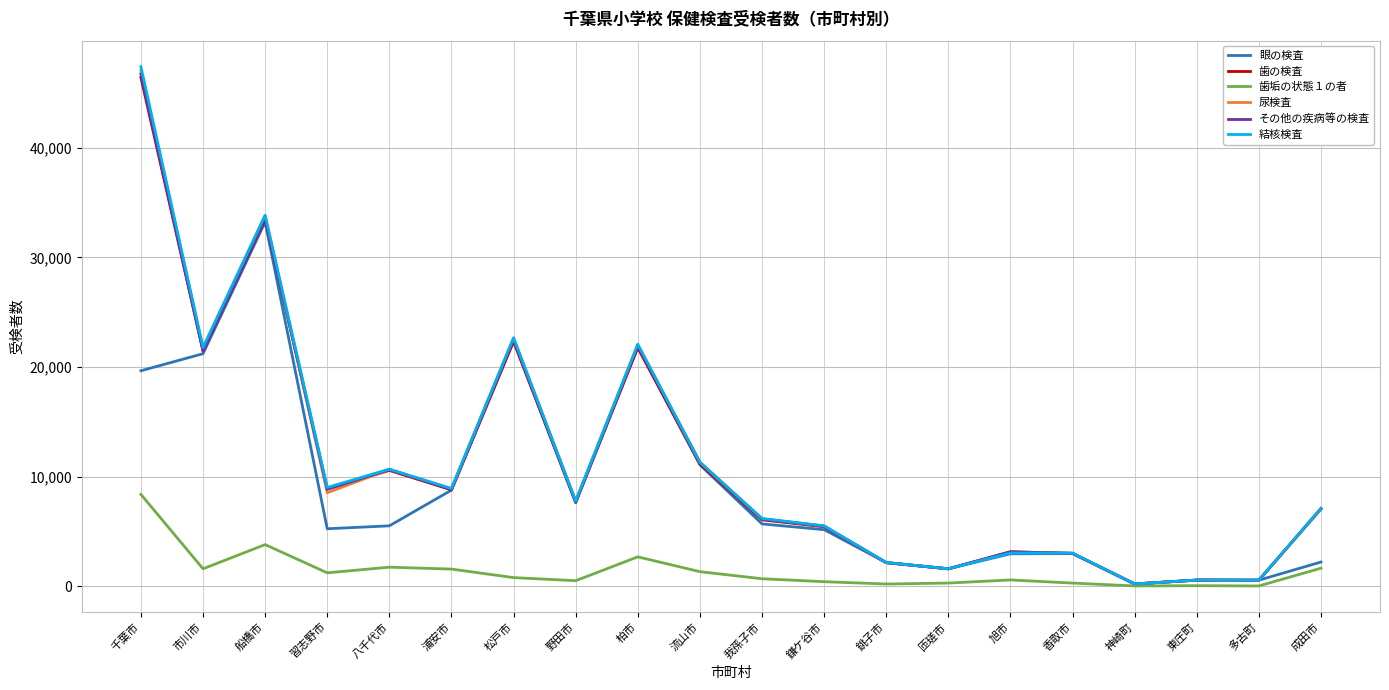

What is the maximum value shown in the chart?

47408